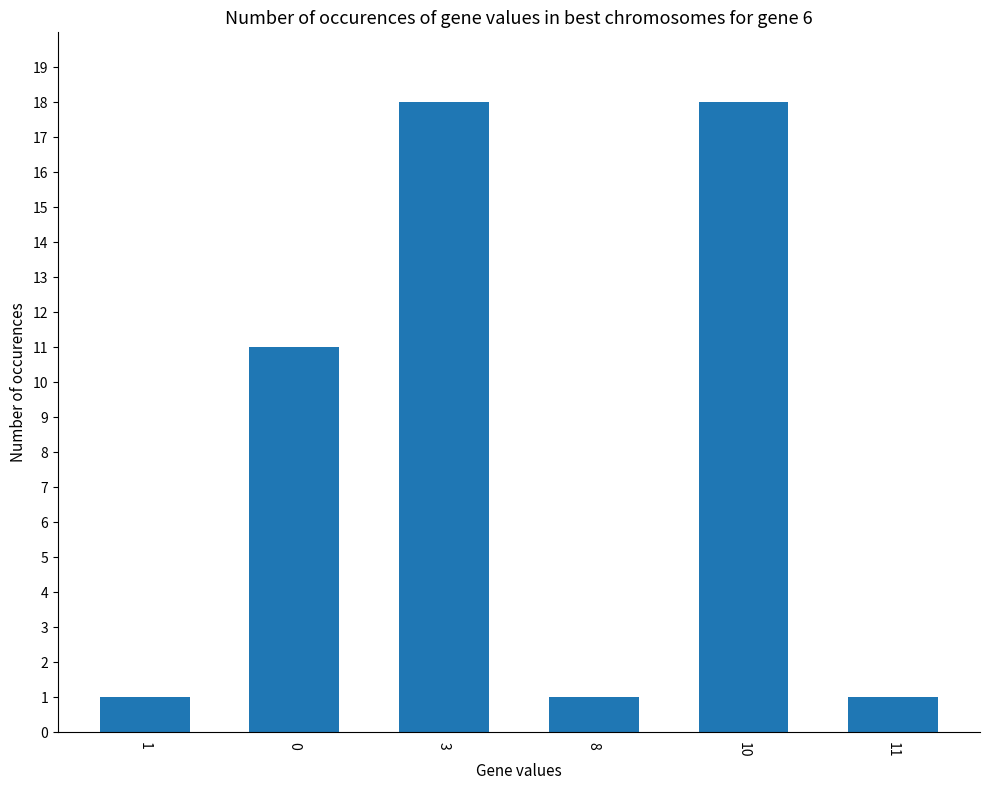

What is the ratio of the value at 10 to the value at 11?

18.0